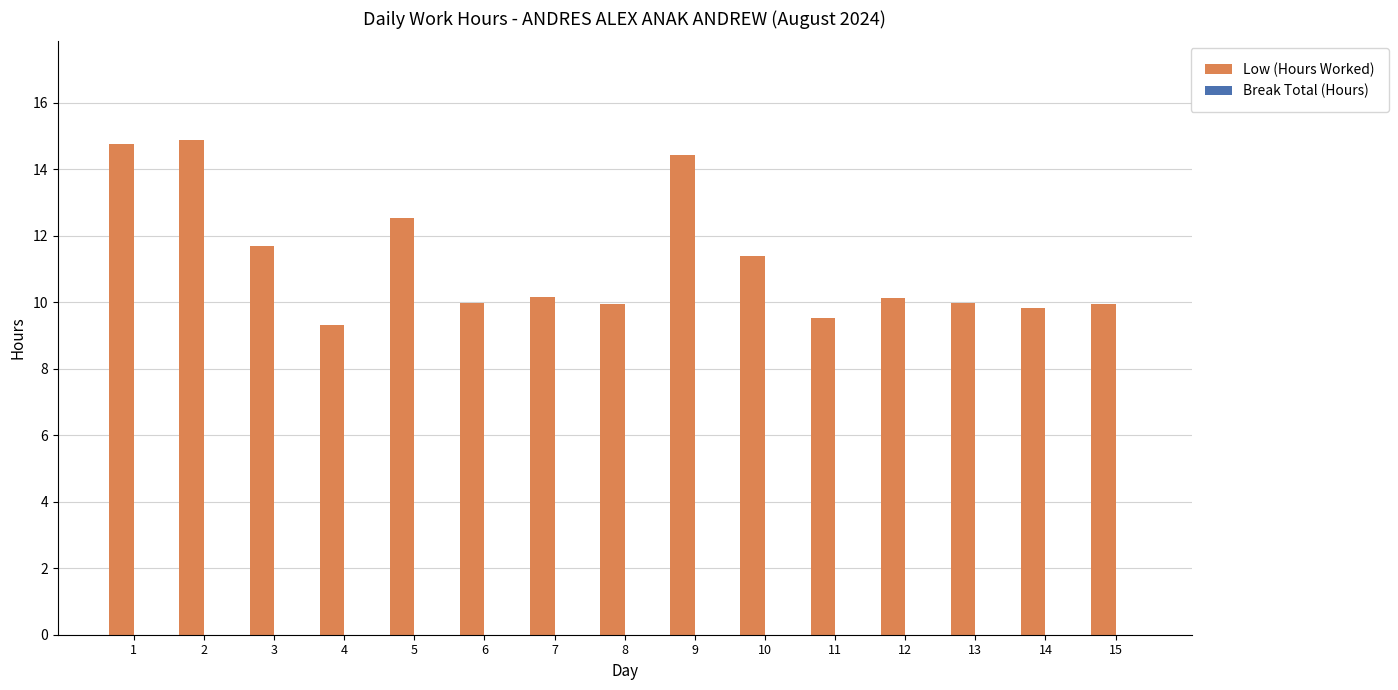

What is the value of the 10th bar from the left?

11.4